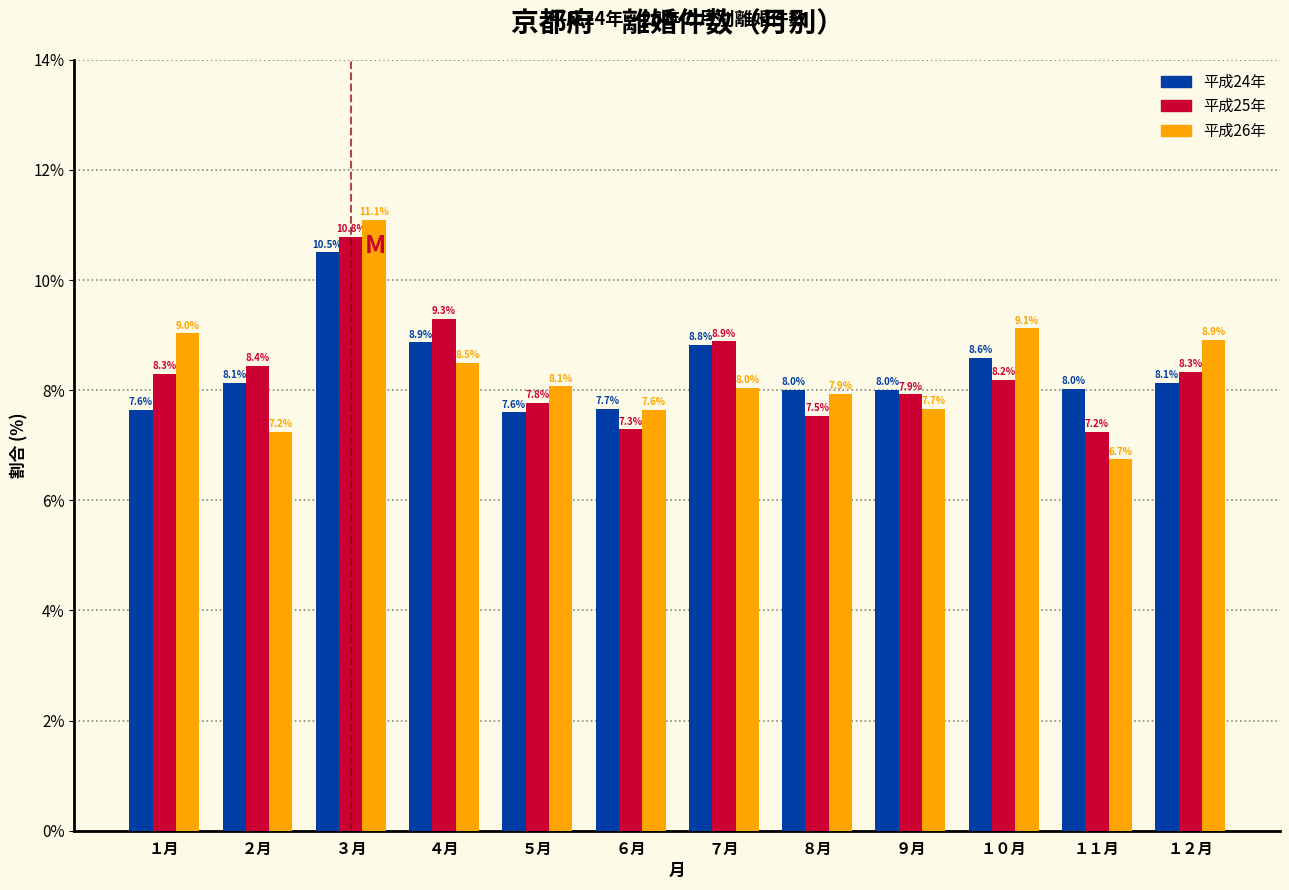

Reading right to left, list all the values displayed in this chart.

平成24年: １２月=8.1	１１月=8.0	１０月=8.6	９月=8.0	８月=8.0	７月=8.8	６月=7.7	５月=7.6	４月=8.9	３月=10.5	２月=8.1	１月=7.6
平成25年: １２月=8.3	１１月=7.2	１０月=8.2	９月=7.9	８月=7.5	７月=8.9	６月=7.3	５月=7.8	４月=9.3	３月=10.8	２月=8.4	１月=8.3
平成26年: １２月=8.9	１１月=6.7	１０月=9.1	９月=7.7	８月=7.9	７月=8.0	６月=7.6	５月=8.1	４月=8.5	３月=11.1	２月=7.2	１月=9.0